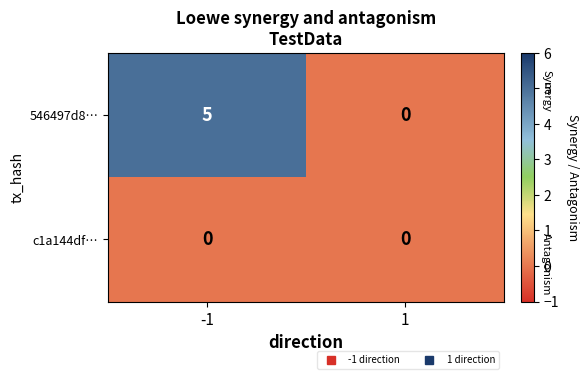

Reading left to right, list all the values displayed in this chart.

546497d8…: 5	0
c1a144df…: 0	0